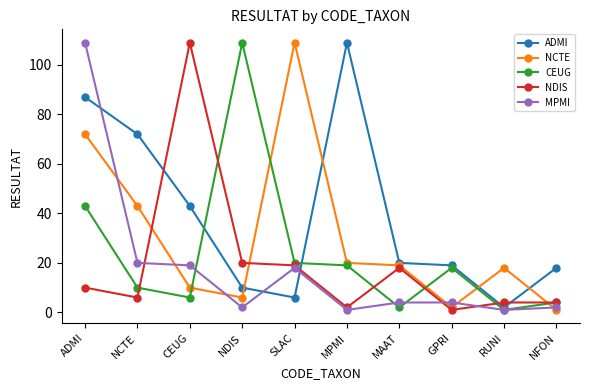

How many data points in NCTE are less than 19?

5